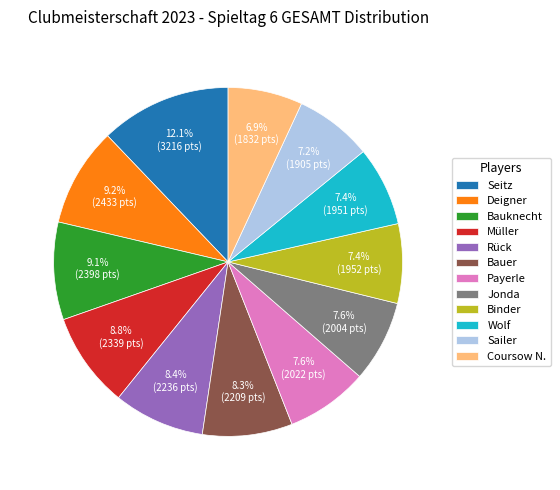

To the nearest percent, what is the difference between the Sailer and Rück slice percentages?

1%